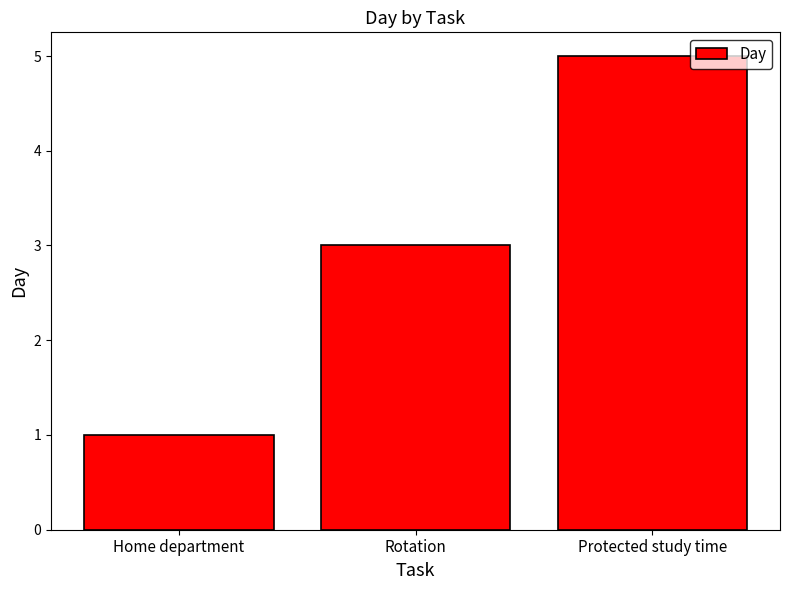

At which category does the chart reach its minimum across all series?

Home department